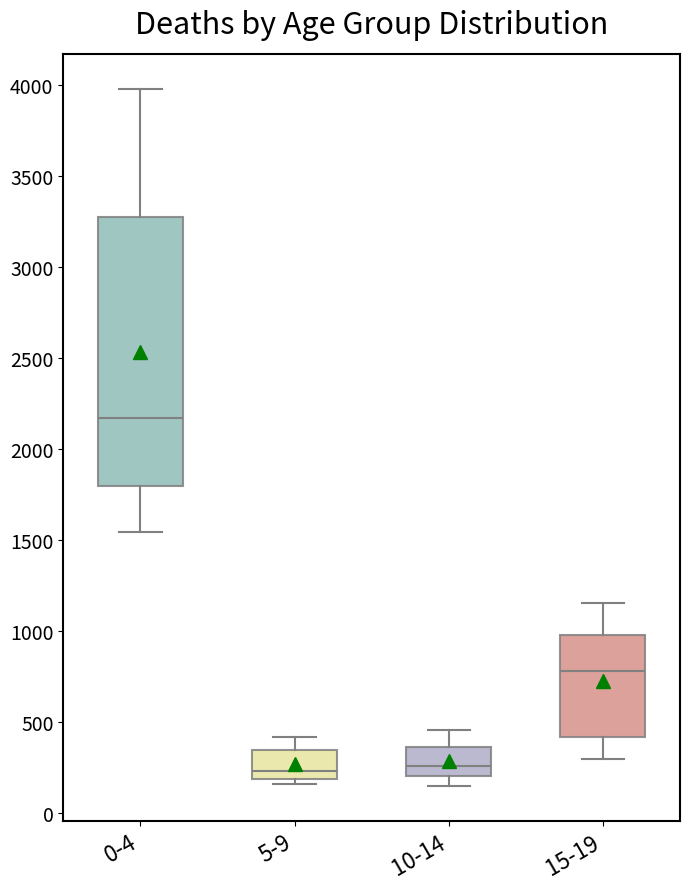

Which box is the tallest, from its lower edge to its upper edge?

0-4